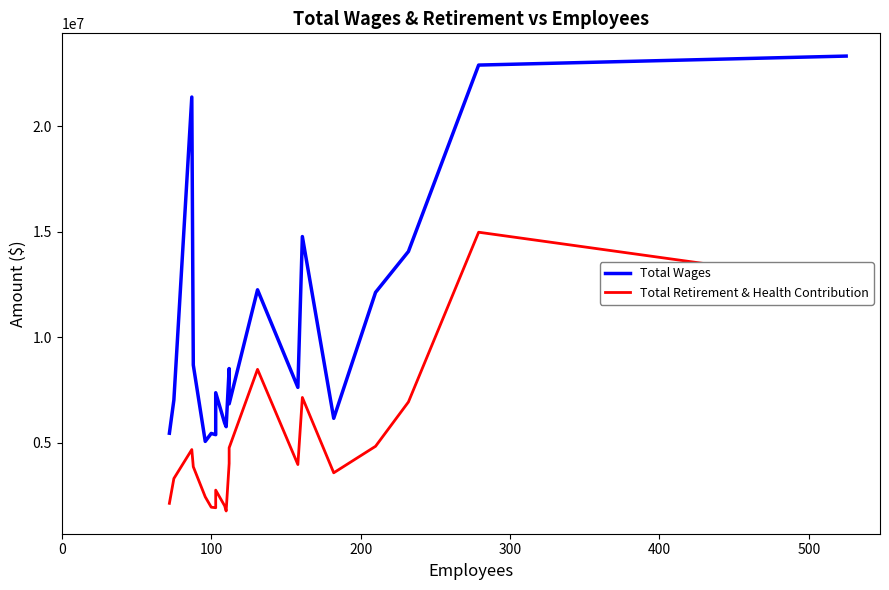

What is the difference between the maximum and second lowest values in the Total Wages series?

17947805.3